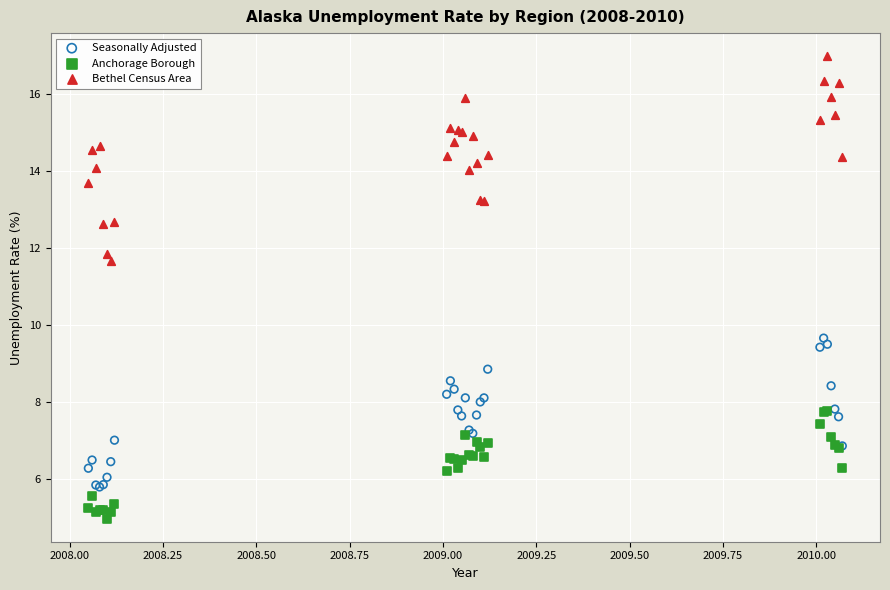

What are all the series names shown in the legend?

Seasonally Adjusted, Anchorage Borough, Bethel Census Area